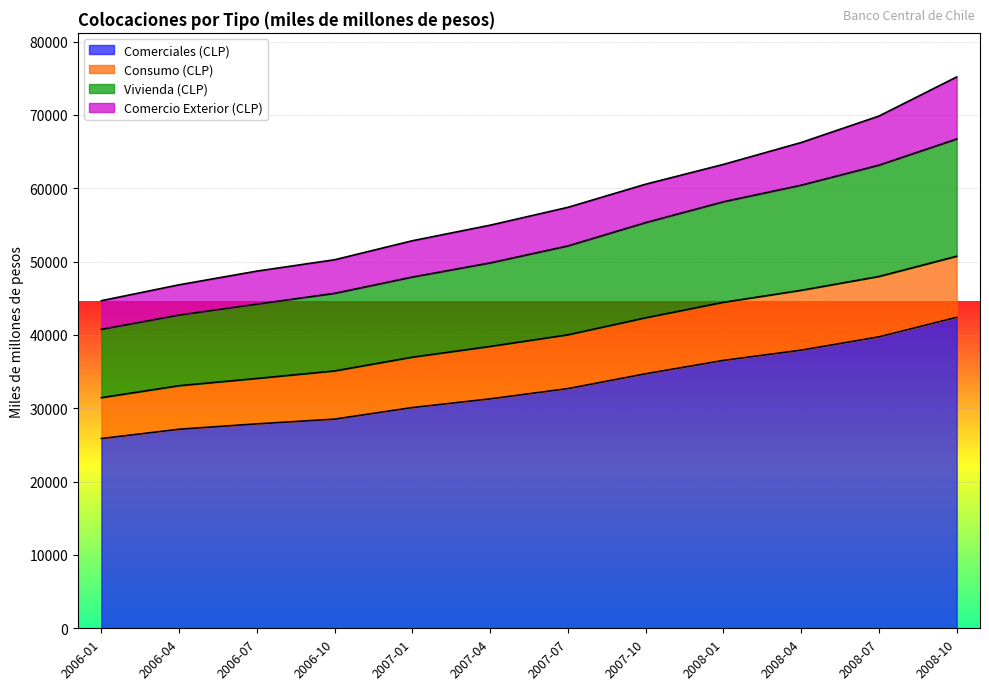

What position from the right is 2007-10?

5